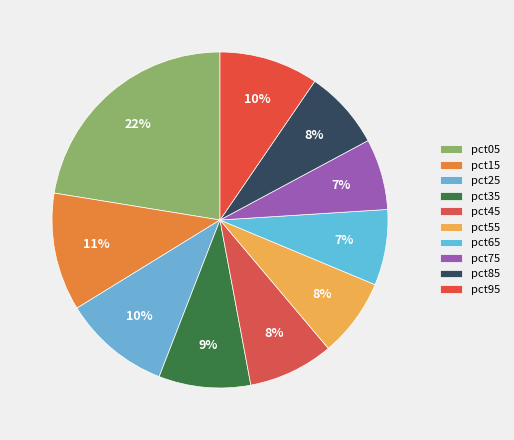

What is the largest slice in the pie chart?

pct05